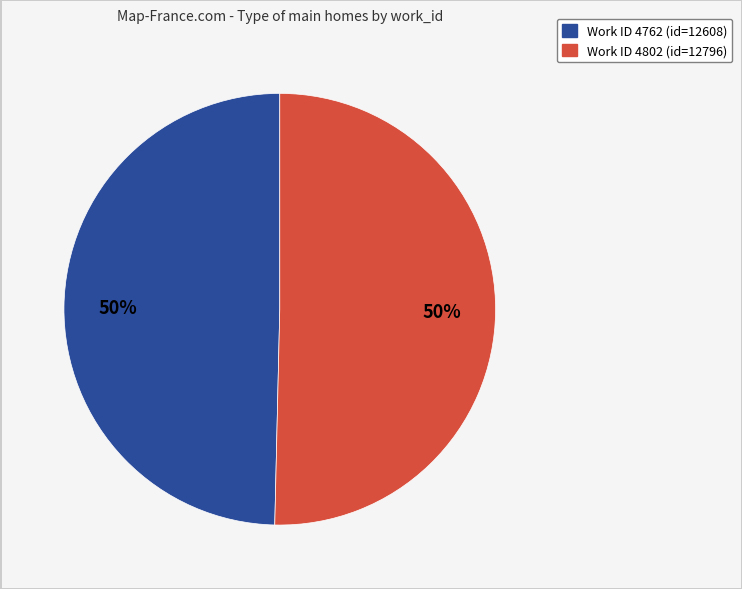

To the nearest percent, what is the average slice percentage?

50%